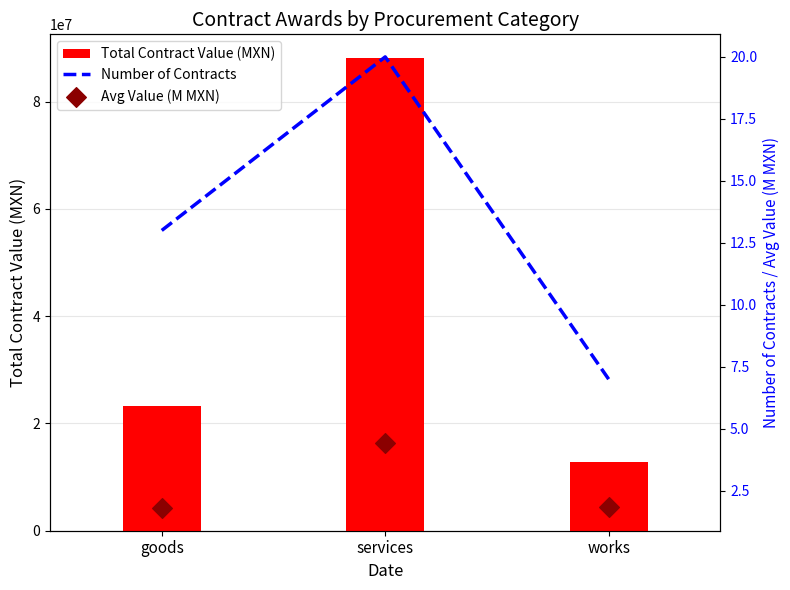

What are all the series names shown in the legend?

Total Contract Value (MXN), Number of Contracts, Avg Value (M MXN)